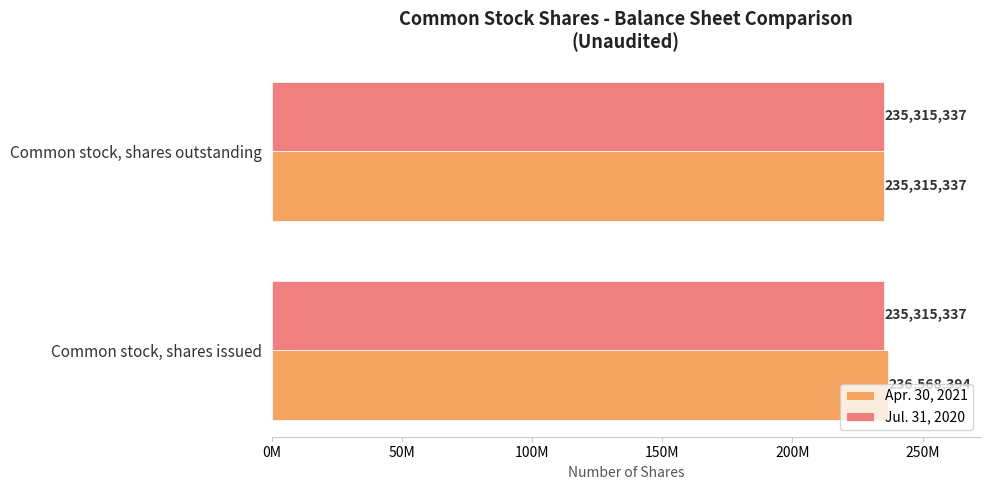

Which series has the largest total across all categories?

Apr. 30, 2021